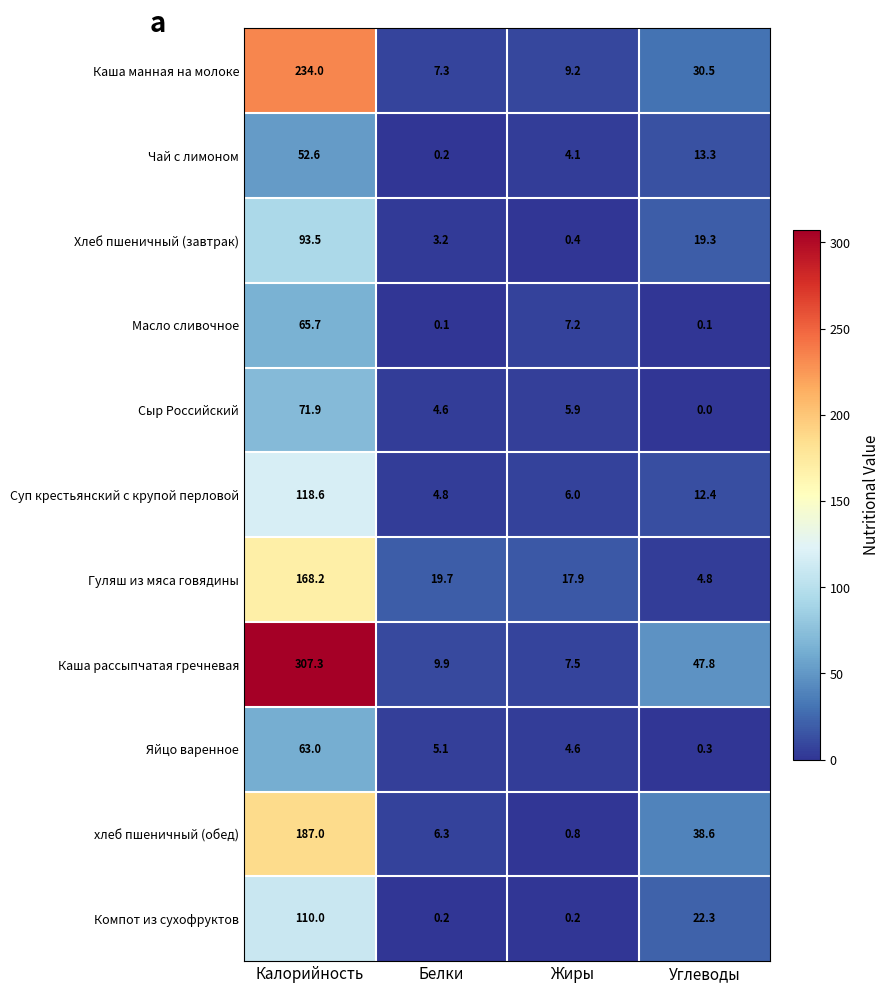

Between Белки and Углеводы, which series saw the biggest shift?

Каша рассыпчатая гречневая